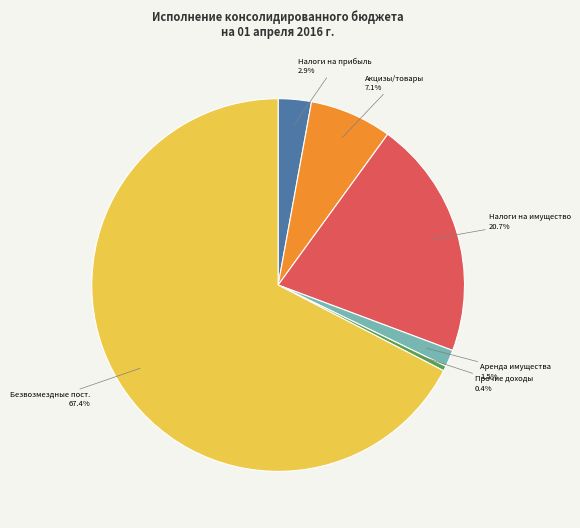

Is there any slice that represents more than half of the pie?

Yes